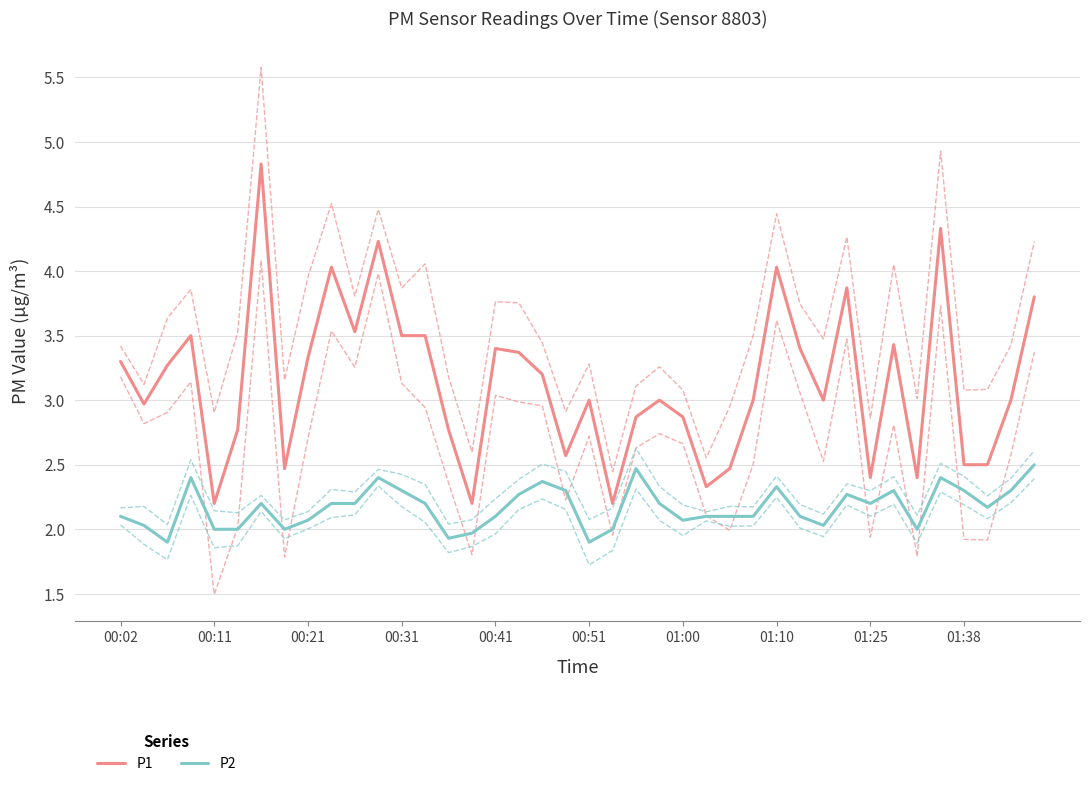

Read the P1 value at 25.

2.3